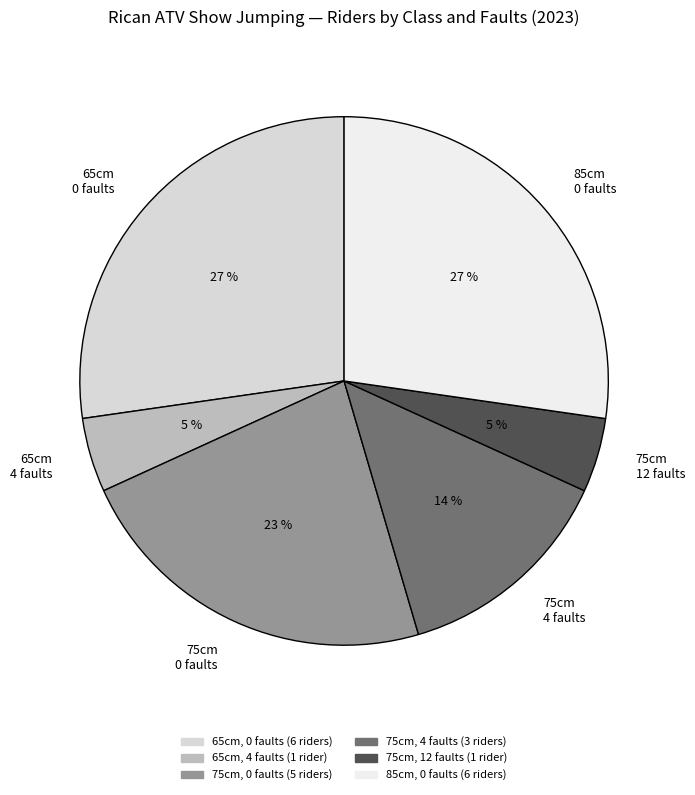

Is there any slice that represents more than half of the pie?

No